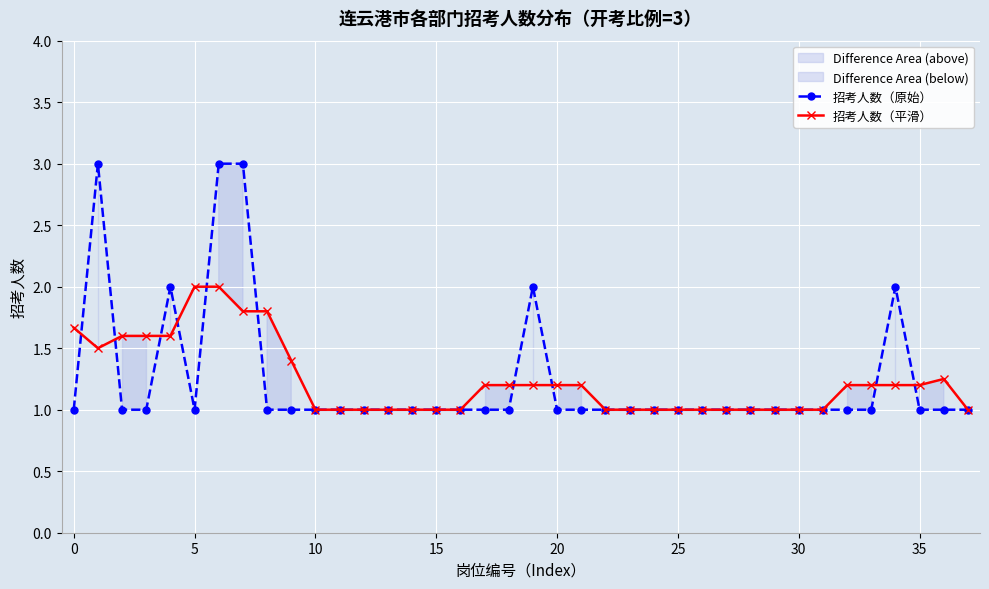

True or false: 招考人数（平滑） has more than 0 interior local peaks.

True